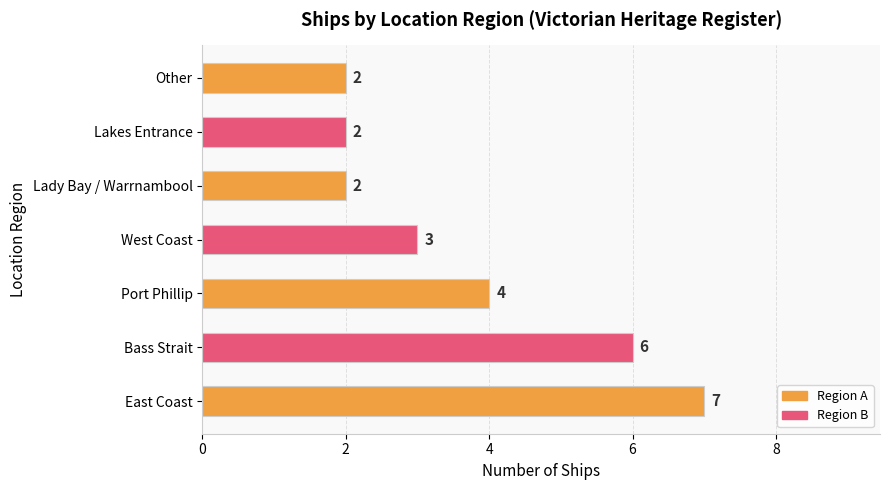

What is the sum of all values?

26